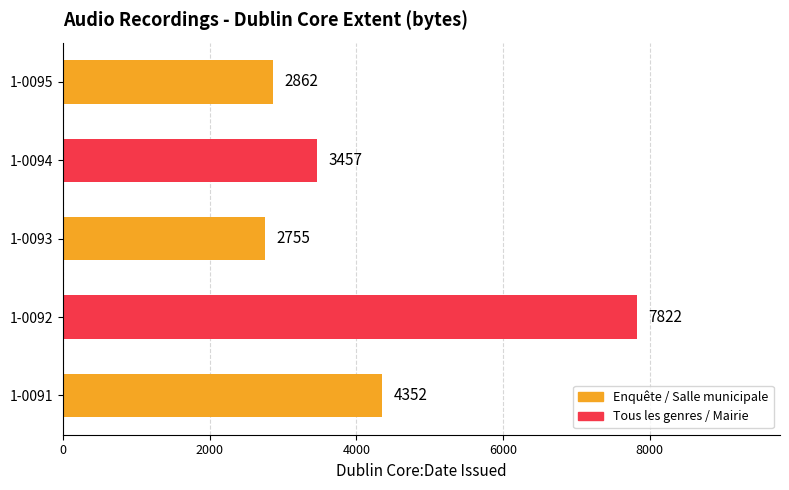

What is the change in value from 1-0094 to 1-0095?

-595